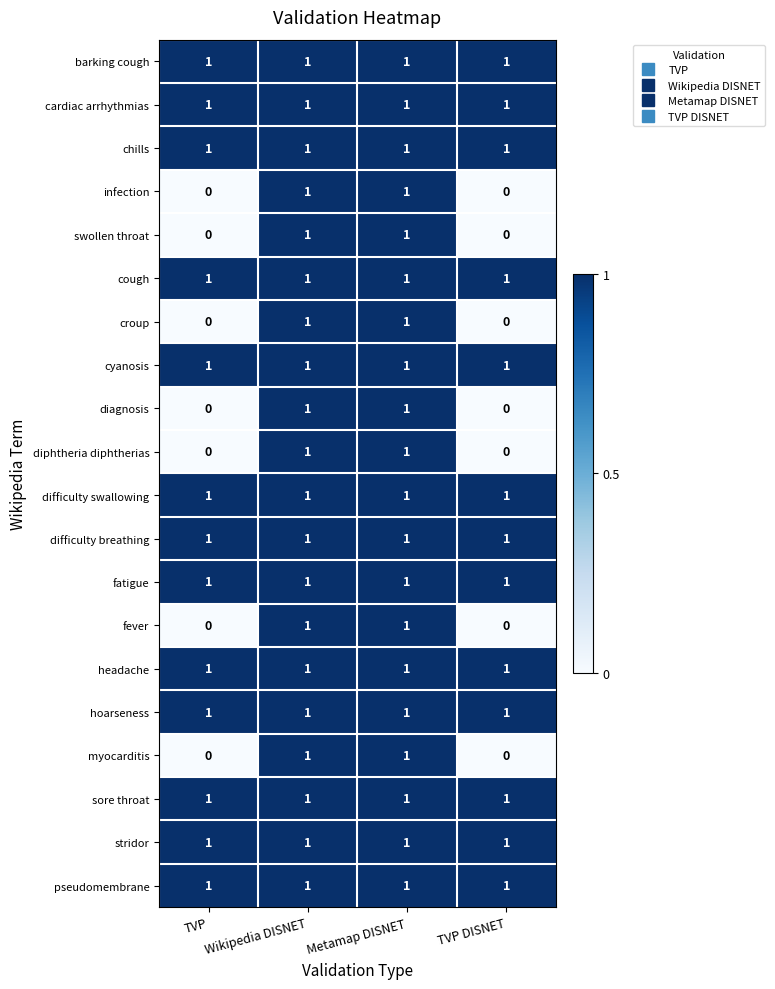

The stridor series shows 0 at Metamap DISNET. True or false?

False